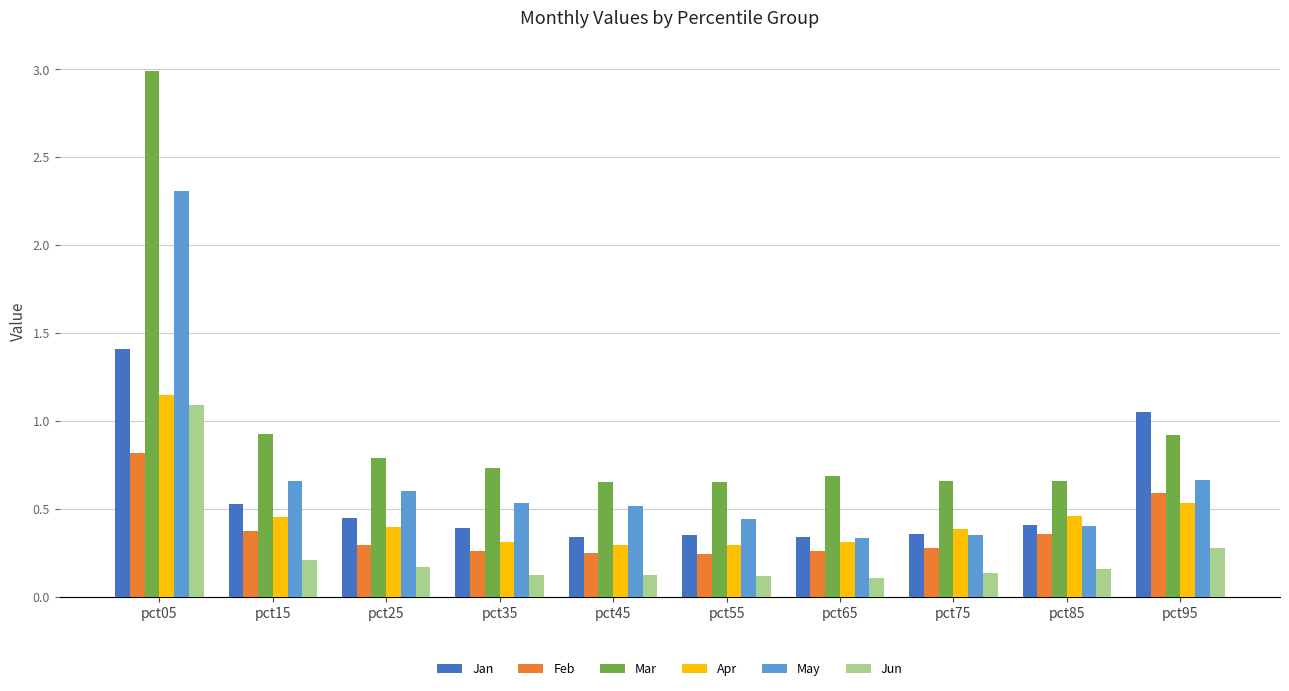

What is the maximum value shown in the chart?

3.0